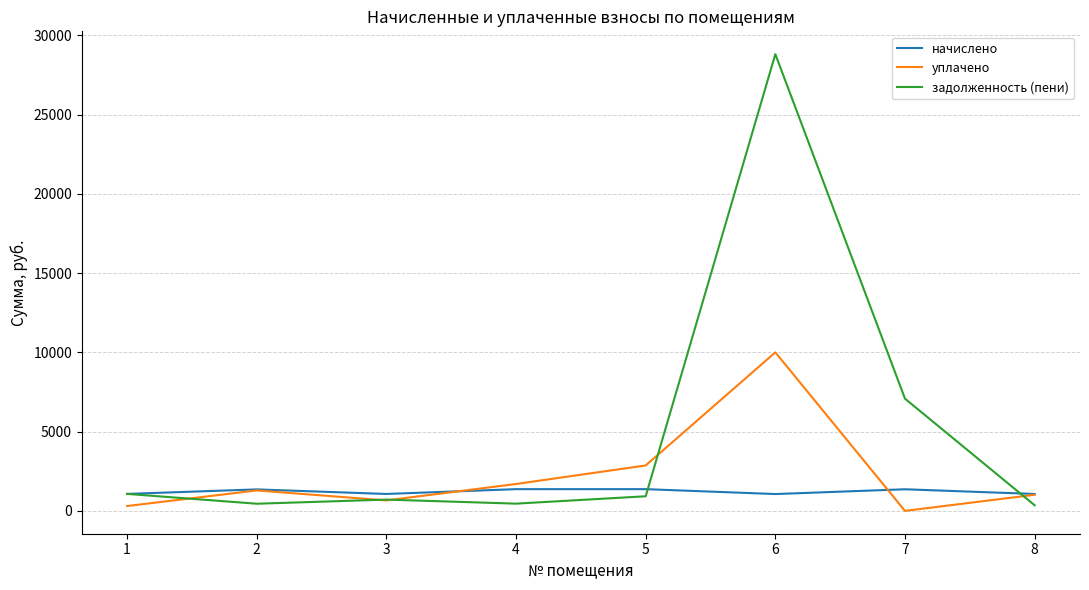

Which series has the largest total across all categories?

задолженность (пени)